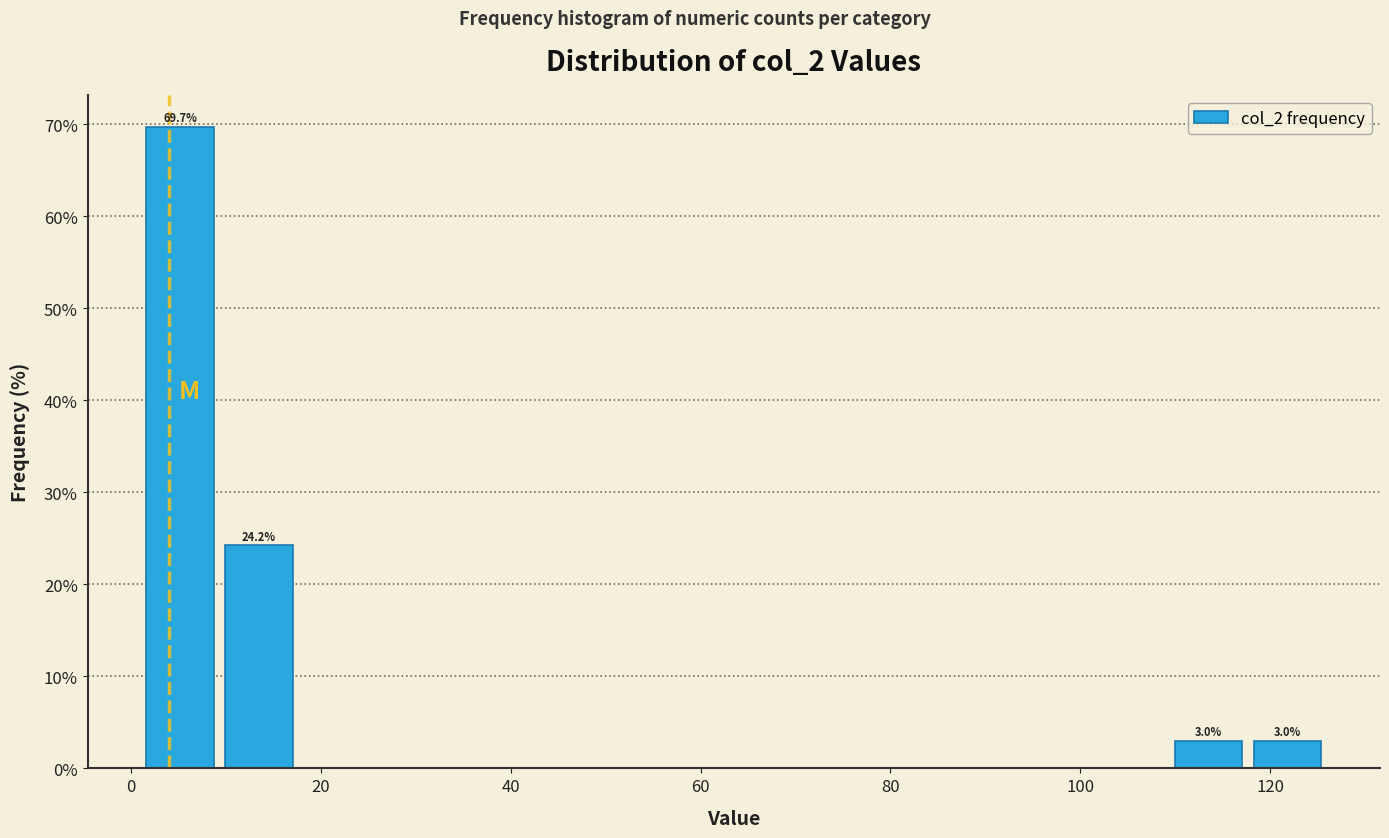

Over which range of the x-axis is the bar tallest?

2 to 10